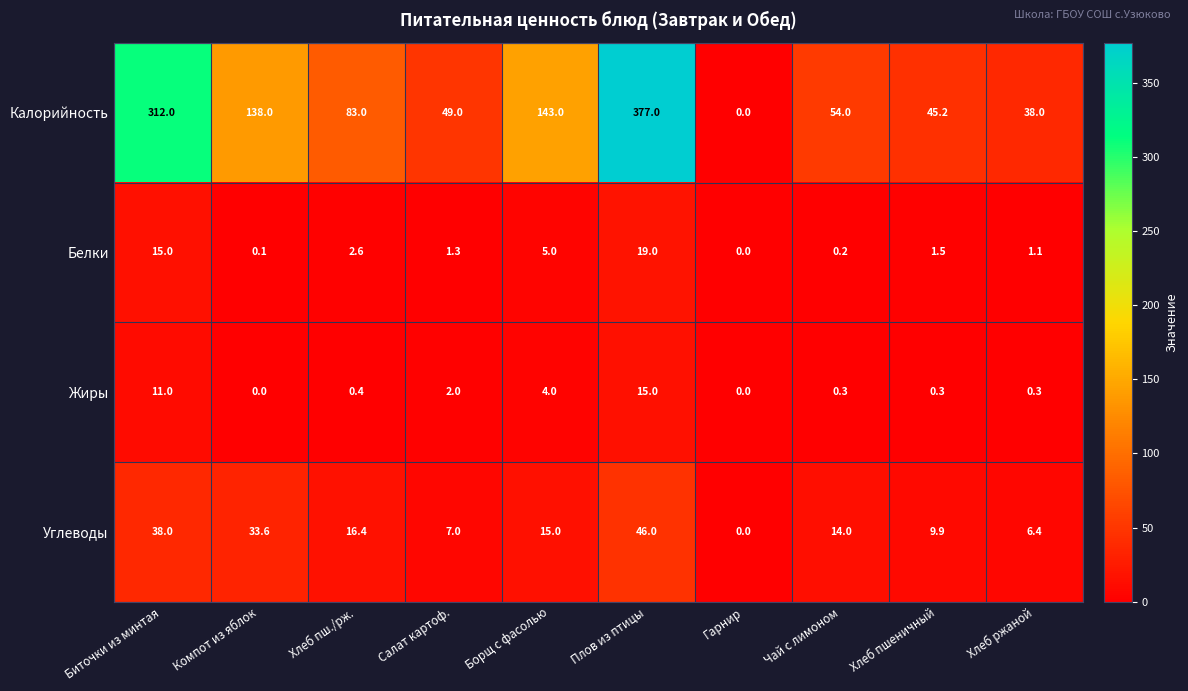

Rank the series at Плов из птицы from lowest to highest value.

Жиры, Белки, Углеводы, Калорийность